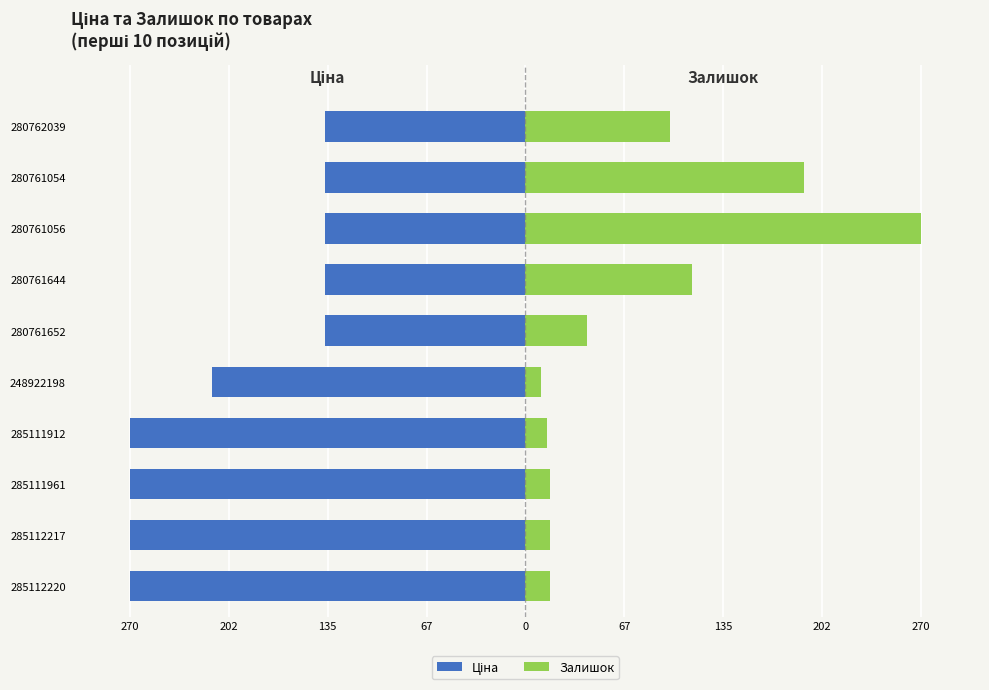

Are the bars grouped side by side (vs. stacked)?

Yes